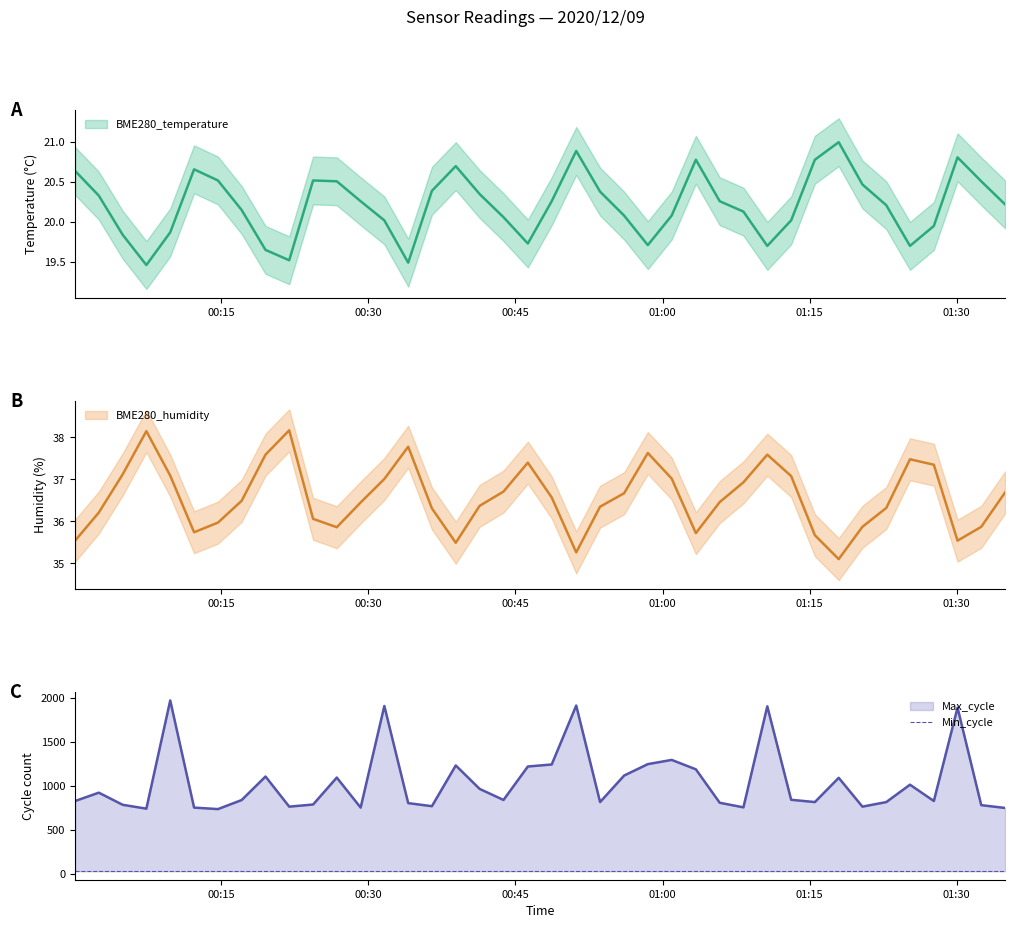

Which series has the largest total across all categories?

Max_cycle